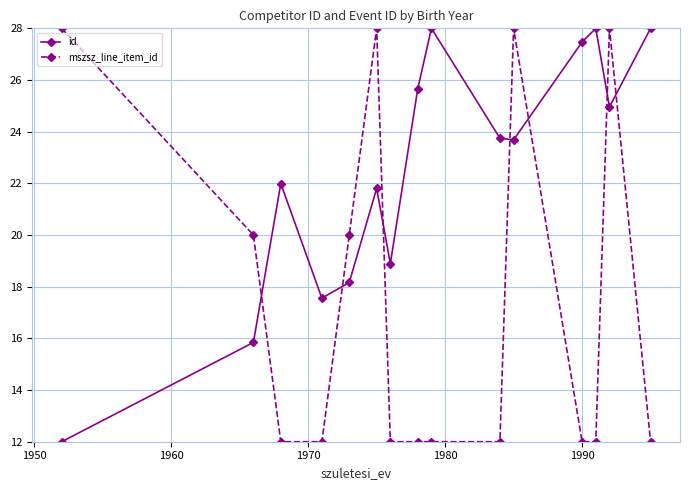

After their last crossing, which series has the higher values: mszsz_line_item_id or id?

id